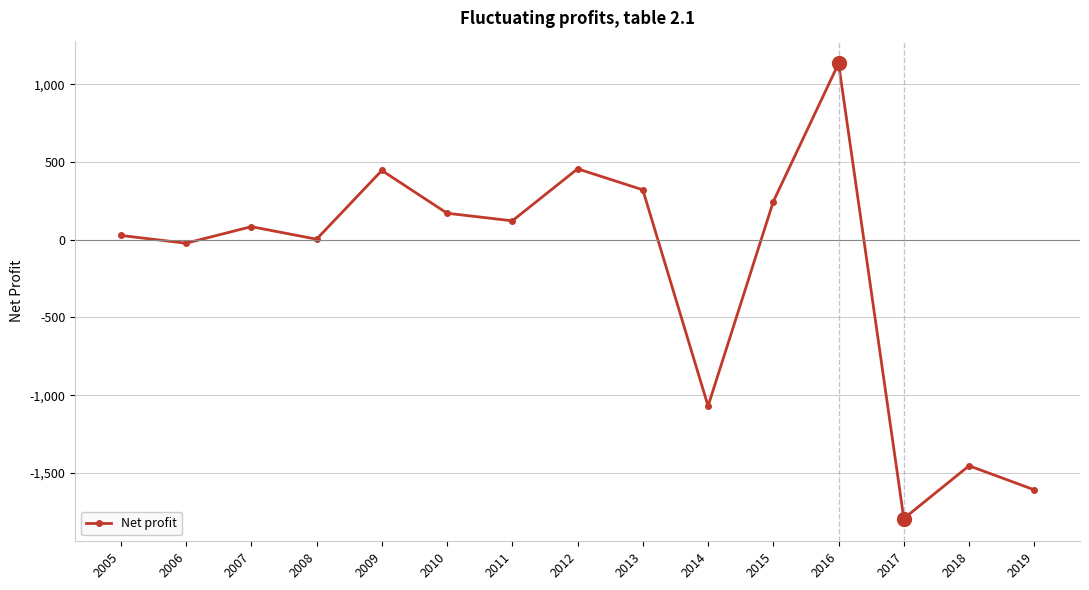

How many points are higher than both their immediate neighbors (excluding endpoints)?

5